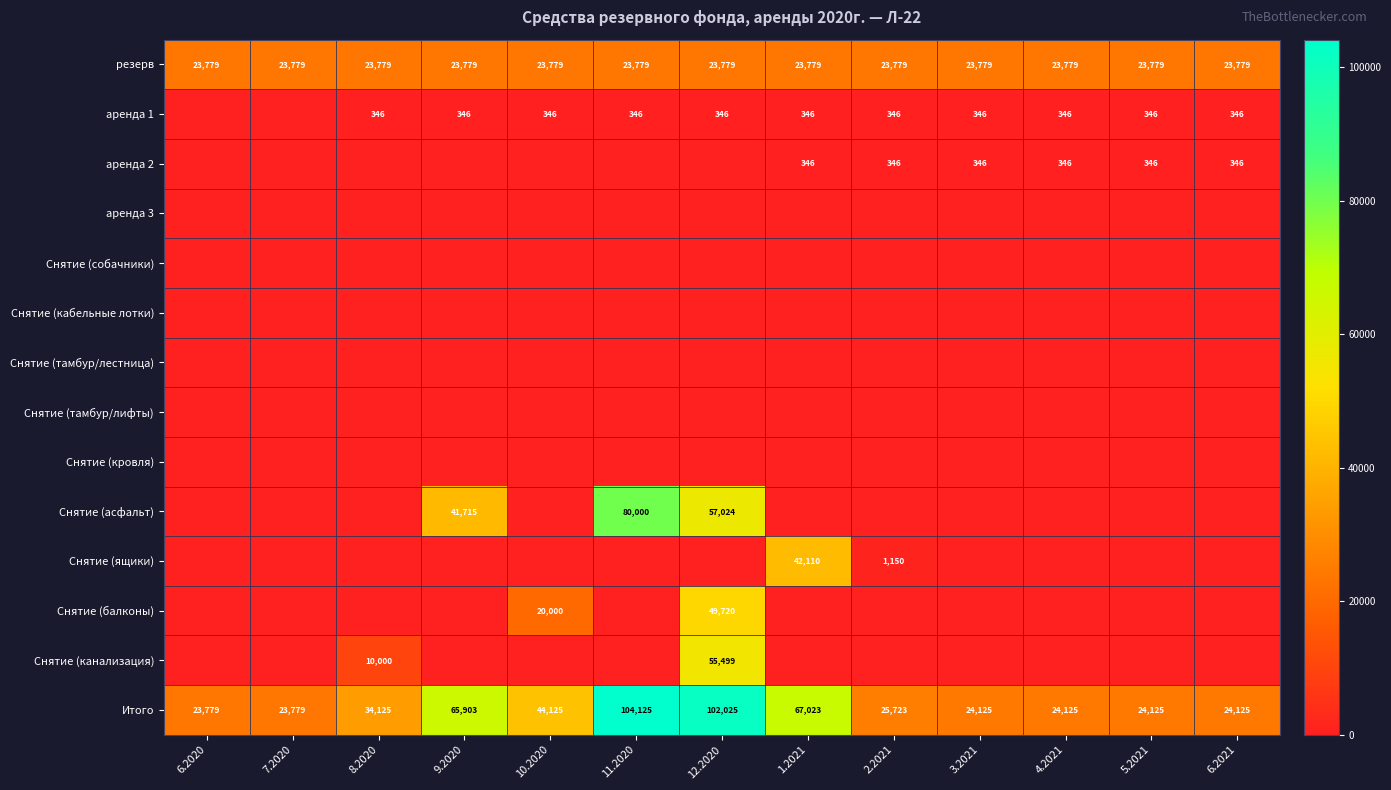

Is it true that Снятие (канализация) equals 36784 at 12.2020?

False